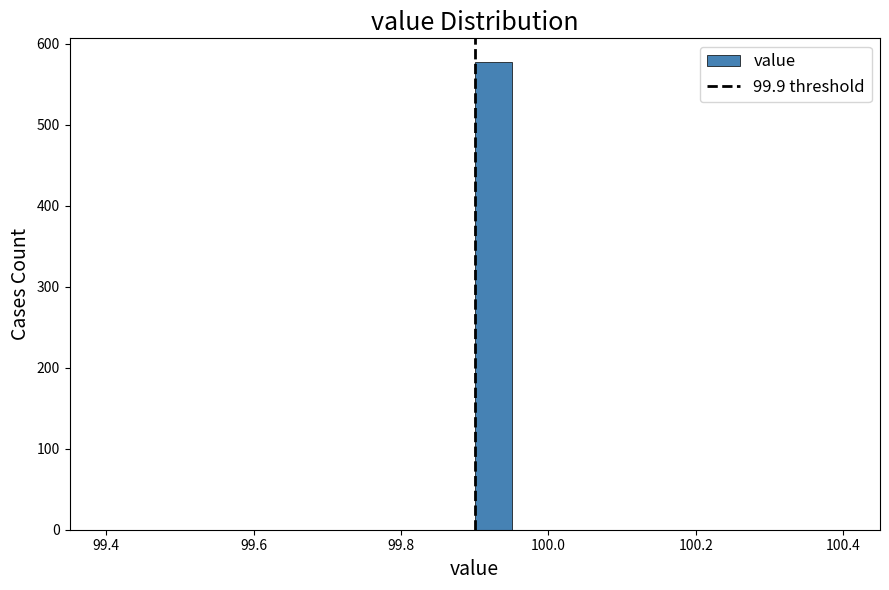

Read against the x-axis, roughly where is the centre of the tallest bar?

99.92